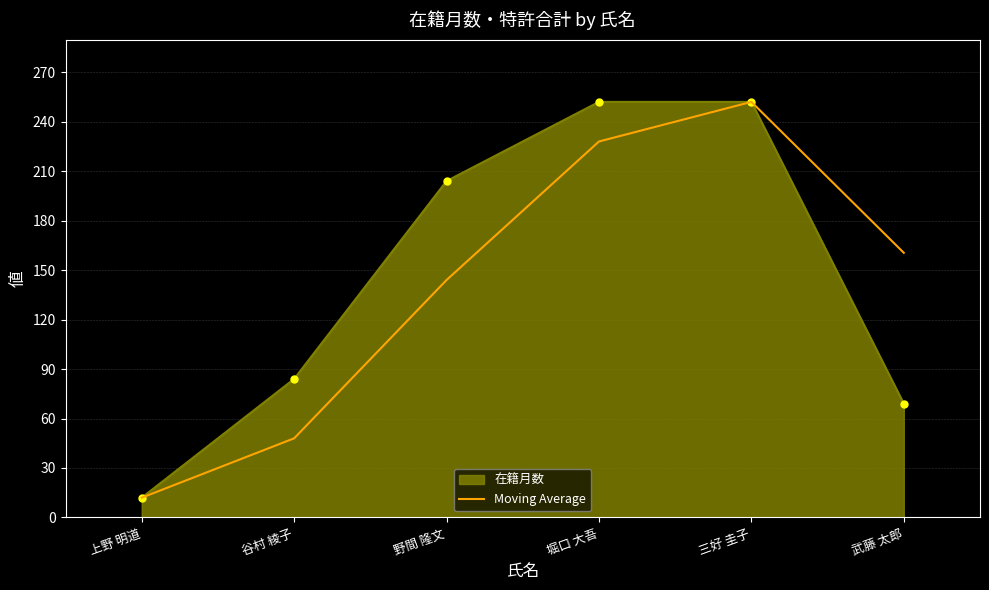

What is the spread (max minus min) of values at 堀口 大吾?

24.0